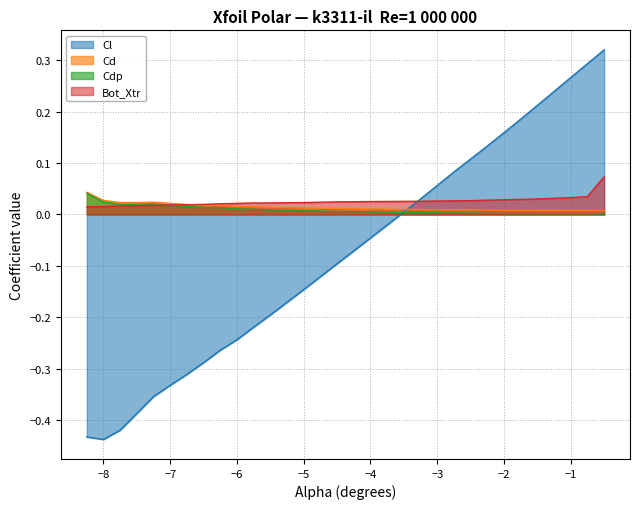

Which series has the widest spread of values?

Cl